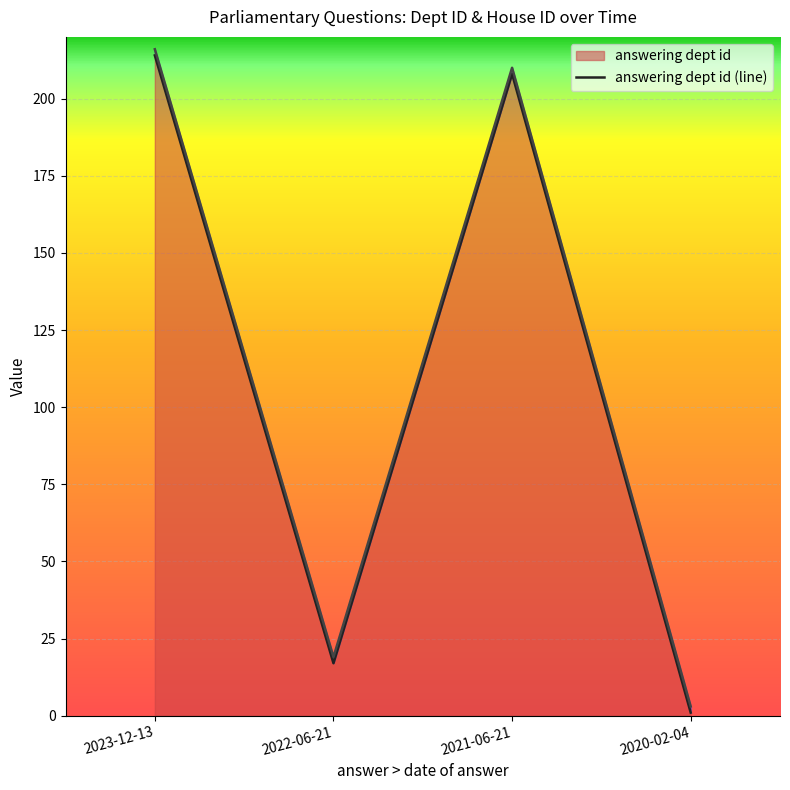

Where is the data nearest to the value 107?

2022-06-21